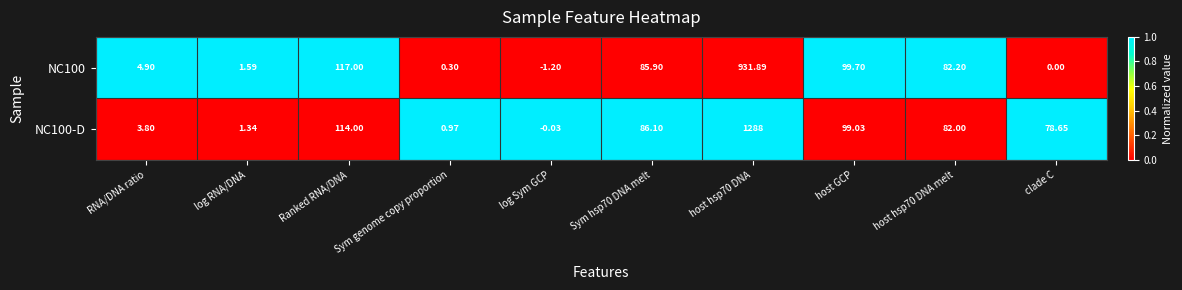

Is the value of NC100 at host hsp70 DNA melt greater than the value of NC100-D at host hsp70 DNA?

No